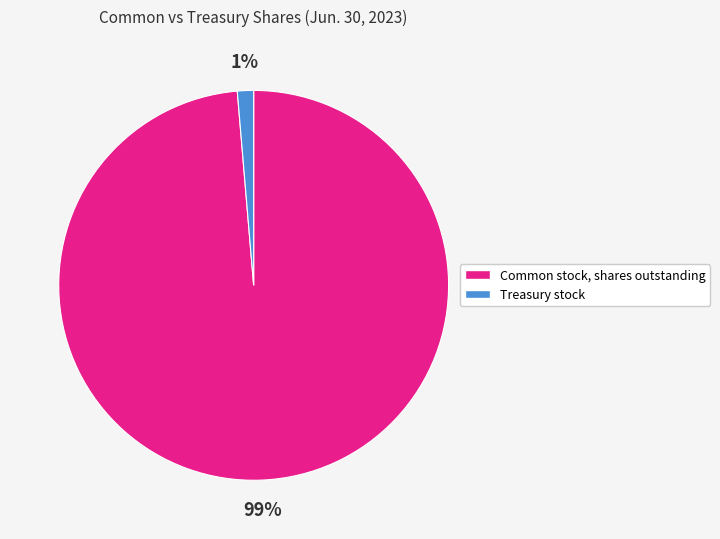

Is there any slice that represents more than half of the pie?

Yes